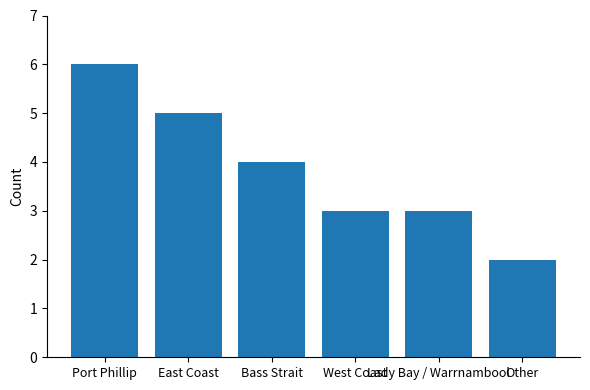

What is the value of the 1st bar from the left?

6